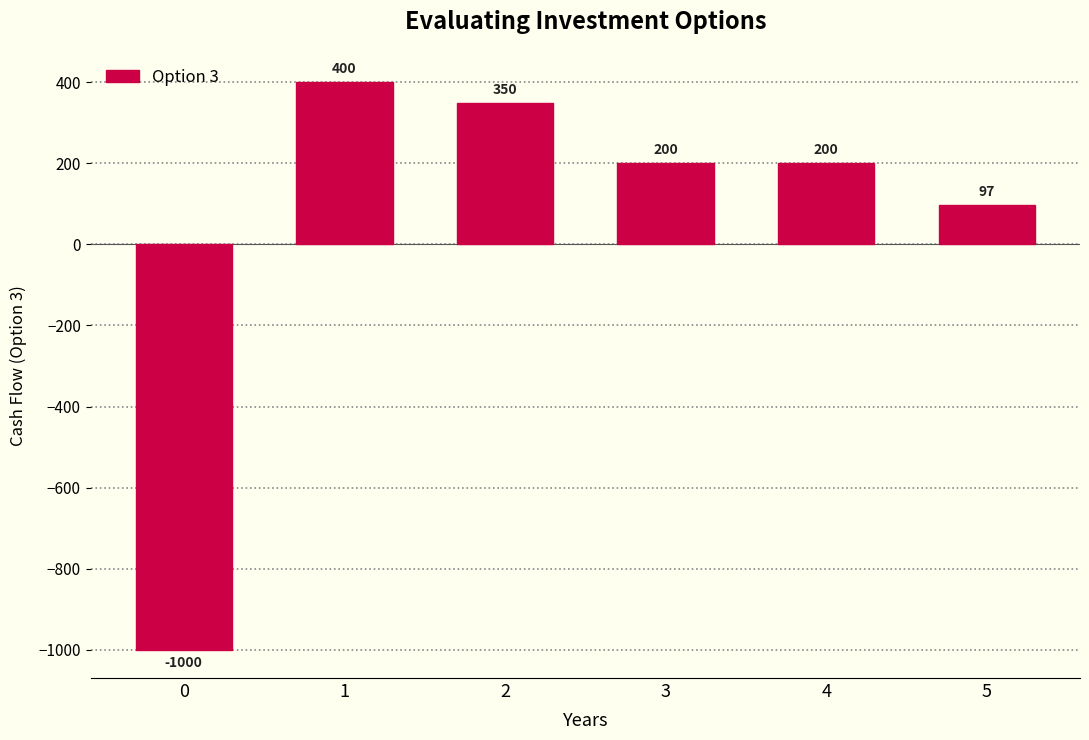

Reading left to right, list all the values displayed in this chart.

0=-1000.0	1=400.0	2=350.0	3=200.0	4=200.0	5=97.0